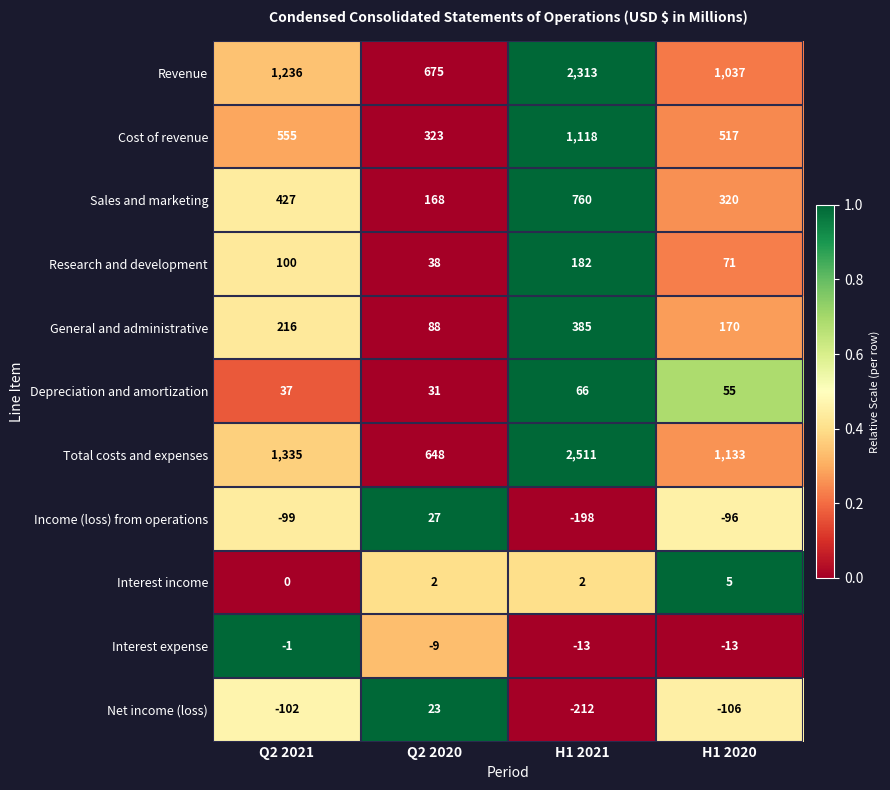

At which category is the sum across all series the highest?

H1 2021